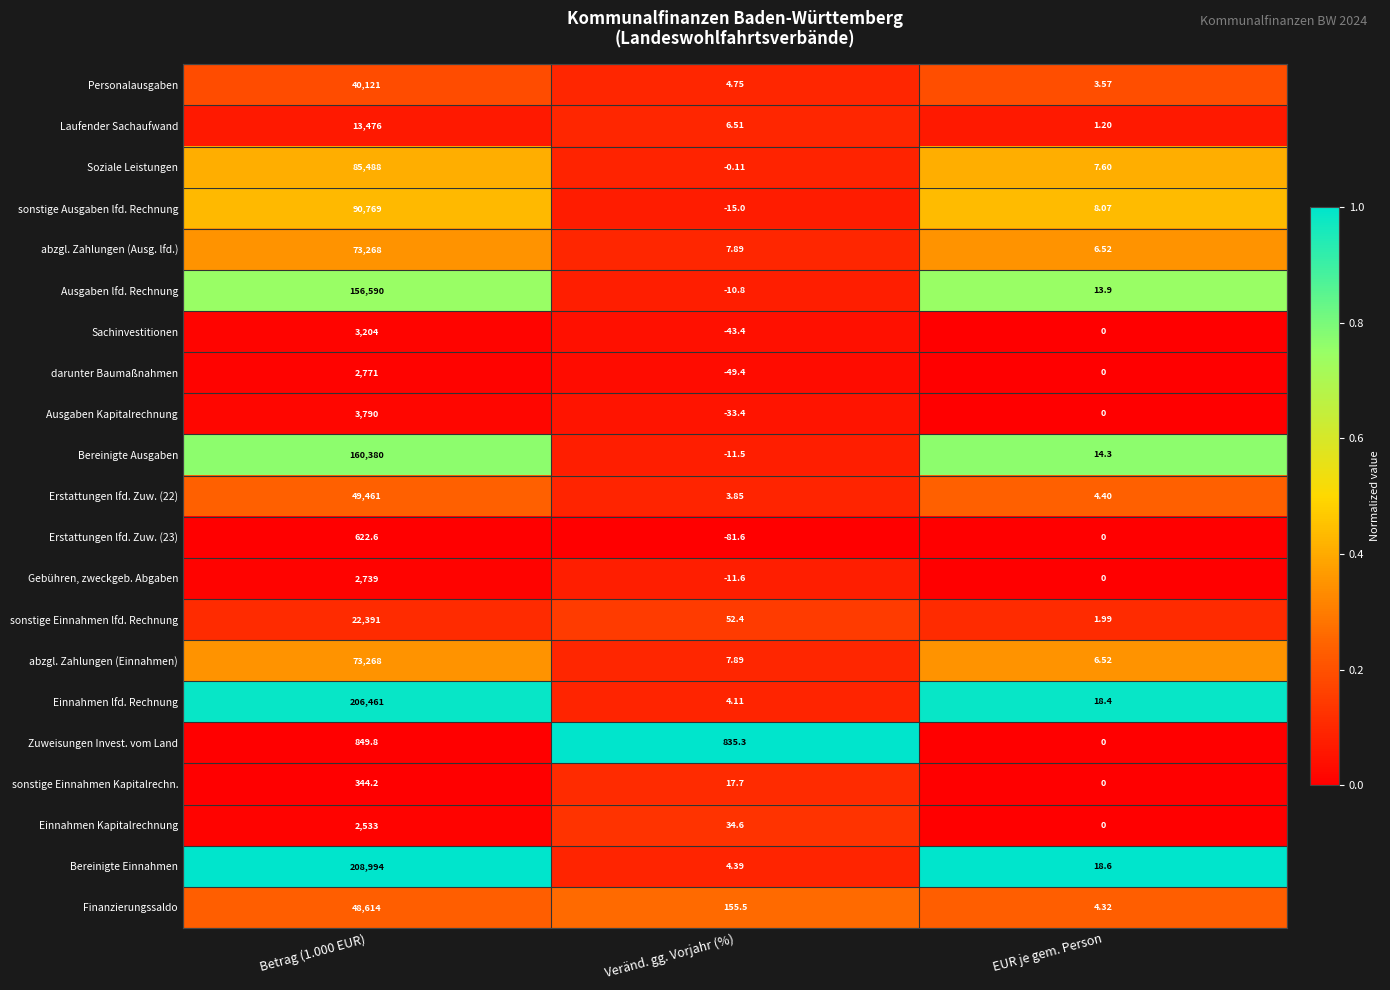

Which series has the largest total across all categories?

Bereinigte Einnahmen